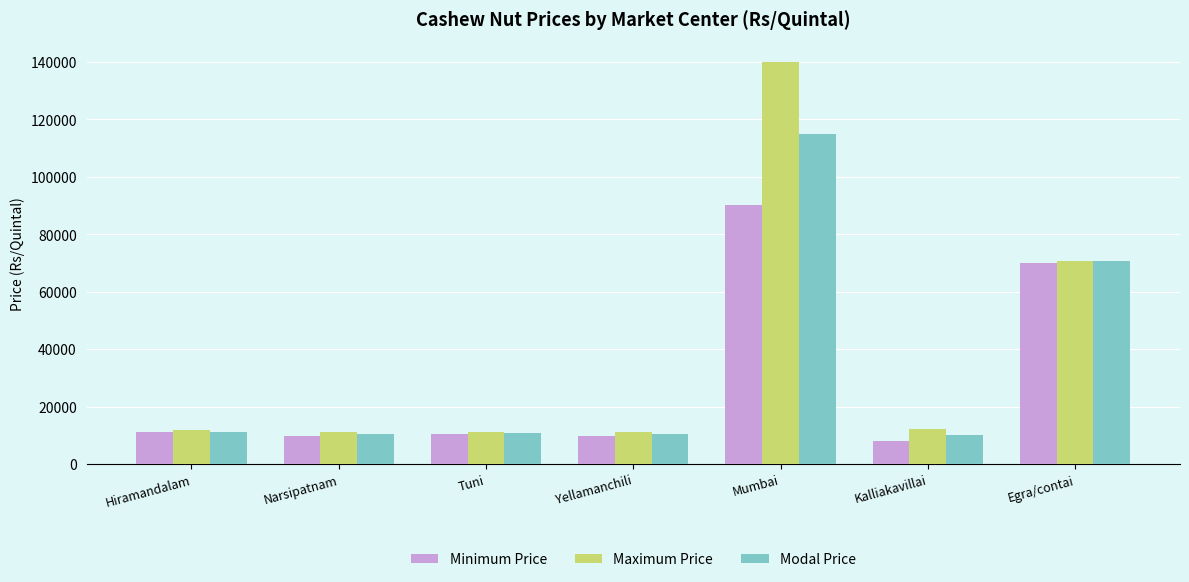

What is the average value of the Minimum Price series?

29814